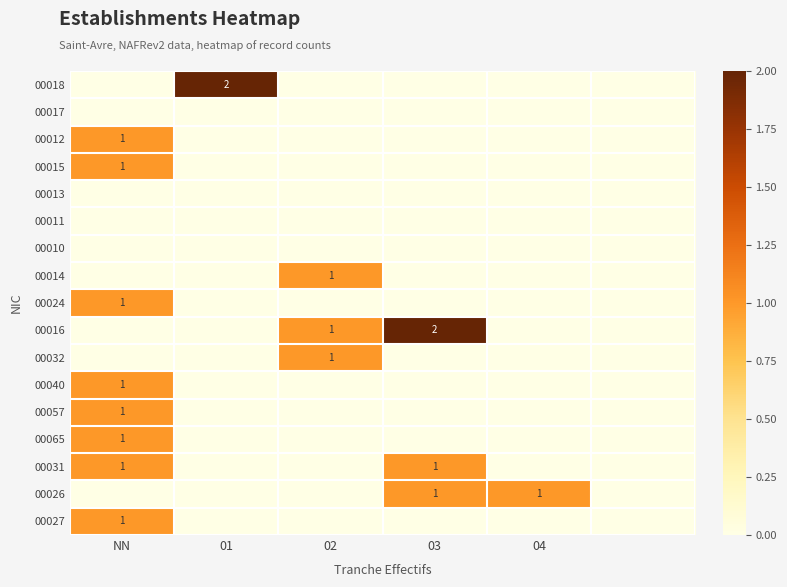

Count the 00031 values in the range 0 to 1.

6